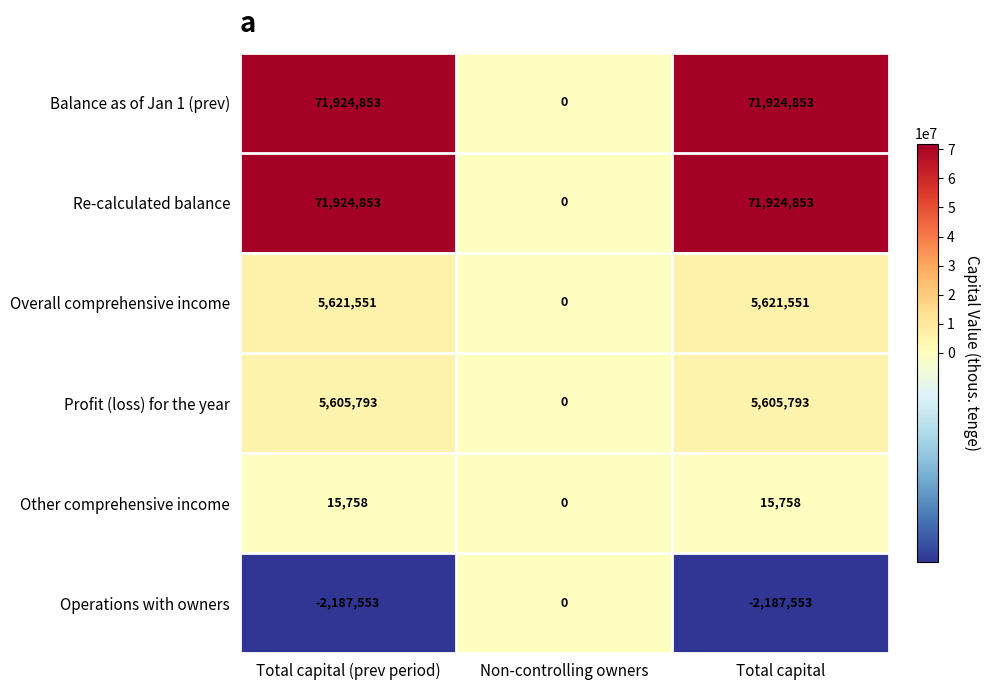

Count the Operations with owners values in the range -2187553 to 0.

3